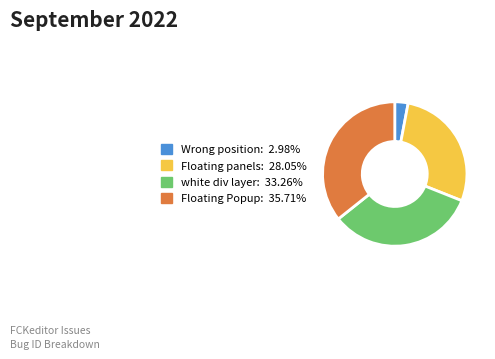

Does any single category account for the majority?

No